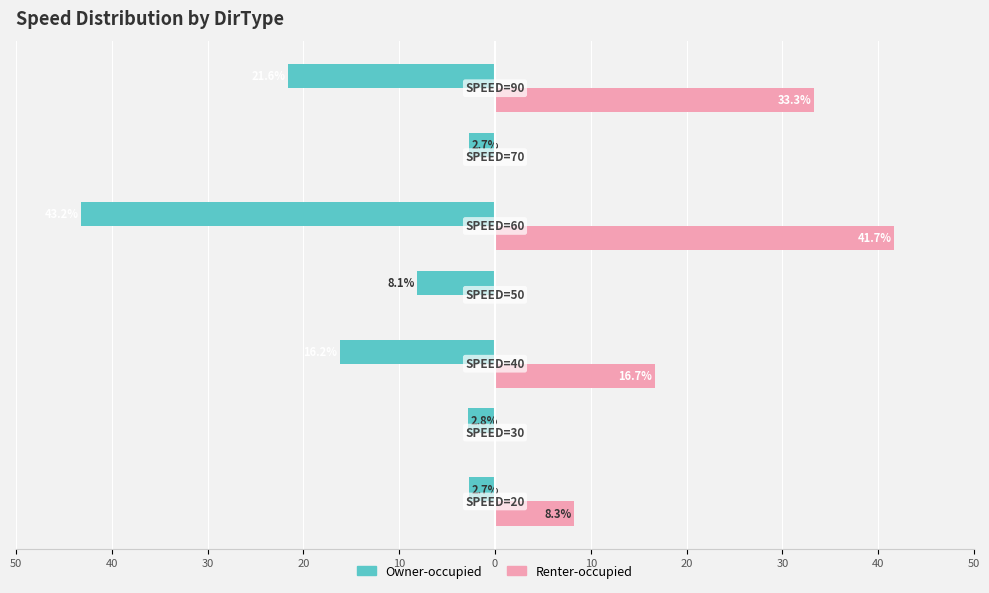

What is the minimum value for Owner-occupied?

-43.2